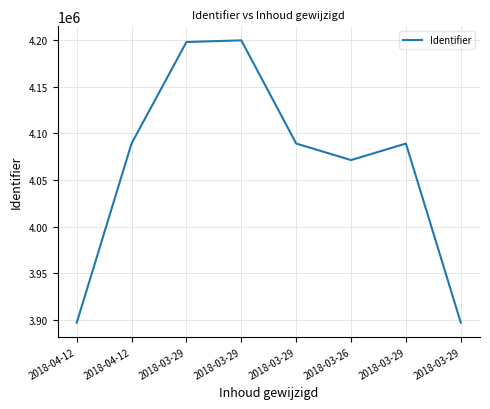

Does the chart have visible grid lines?

Yes